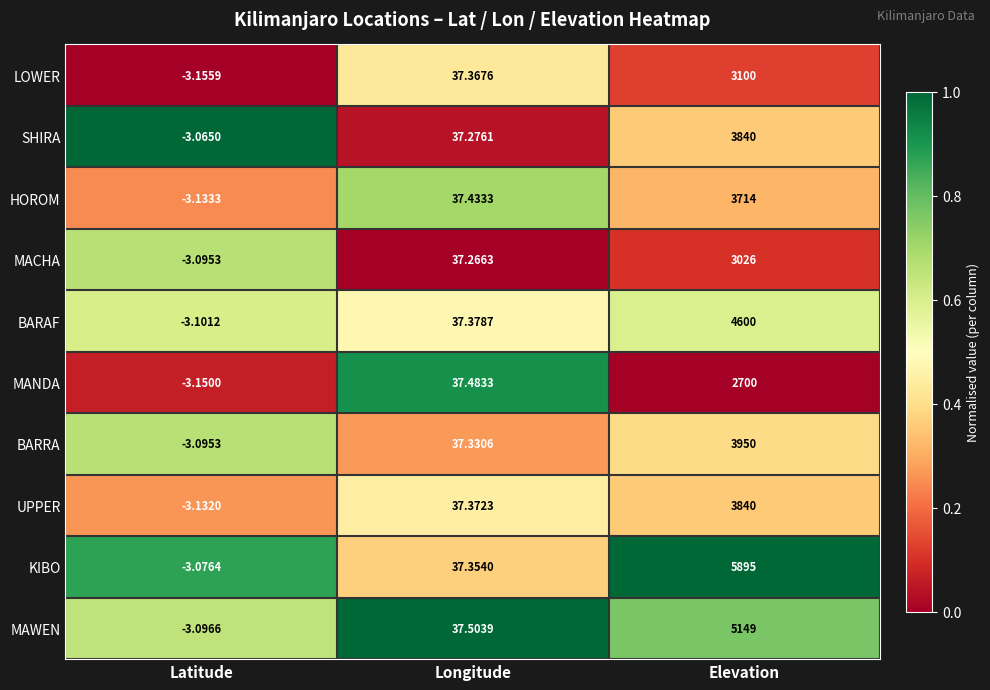

At which label does UPPER reach its minimum?

Latitude